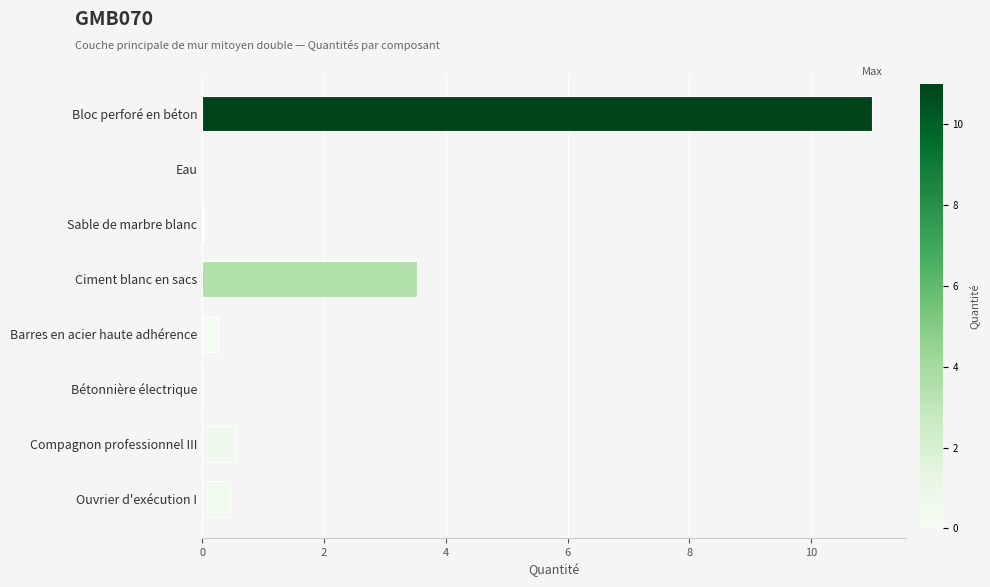

Which has a higher value, Bloc perforé en béton or Sable de marbre blanc?

Bloc perforé en béton